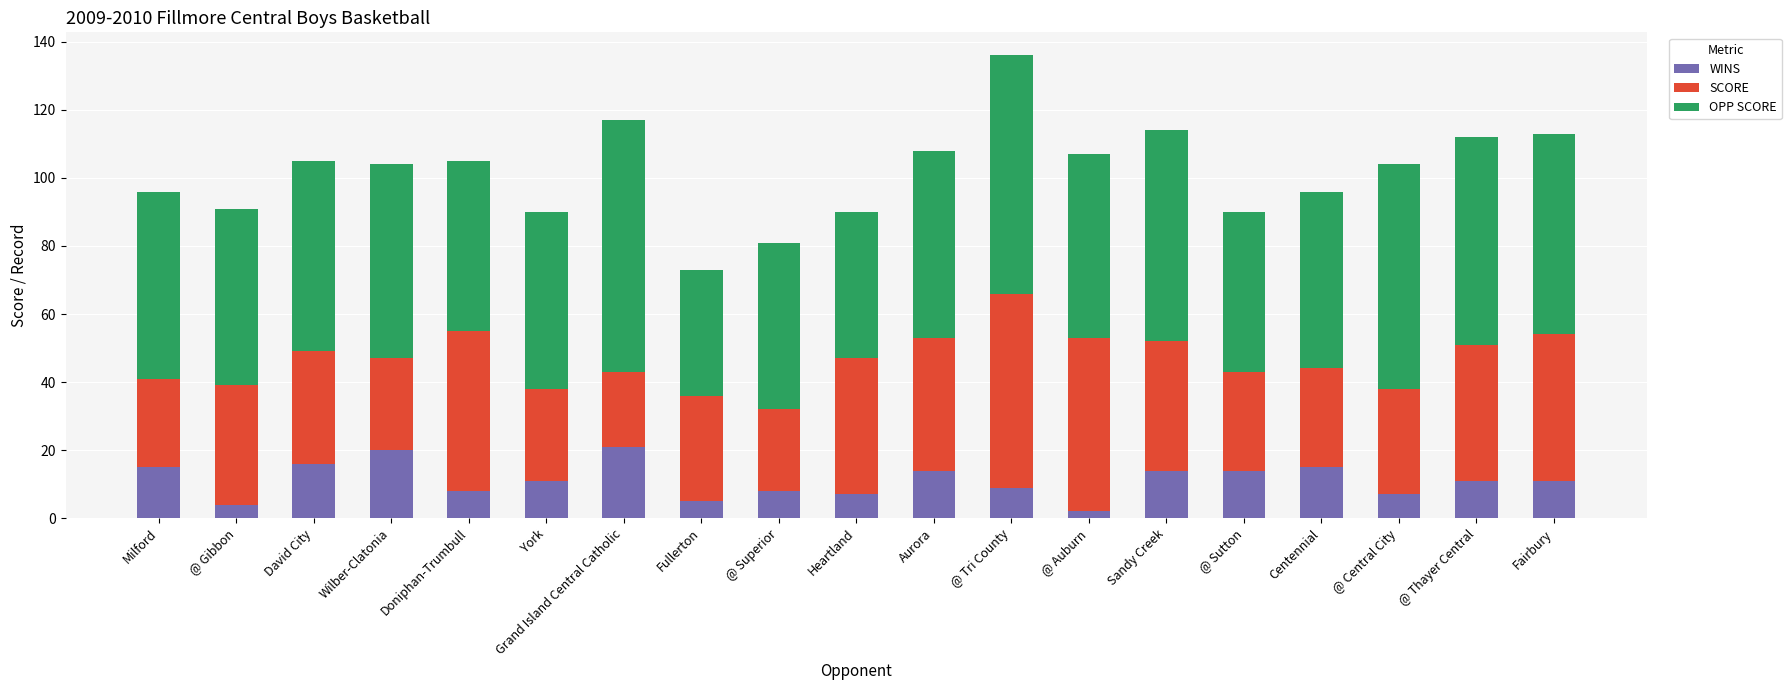

True or false: WINS has a value of 9 at @ Tri County.

True